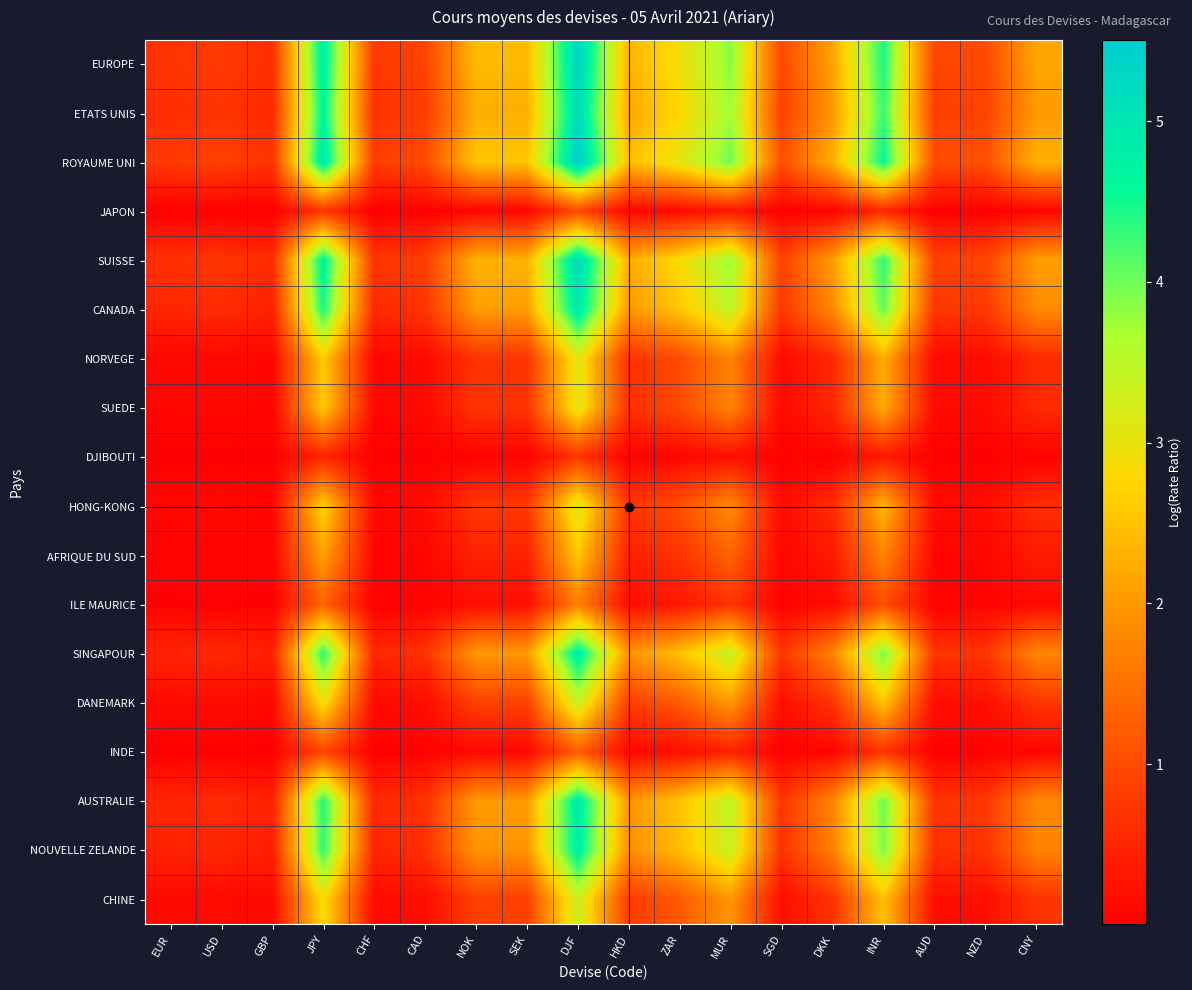

At which category is the sum across all series the highest?

DJF